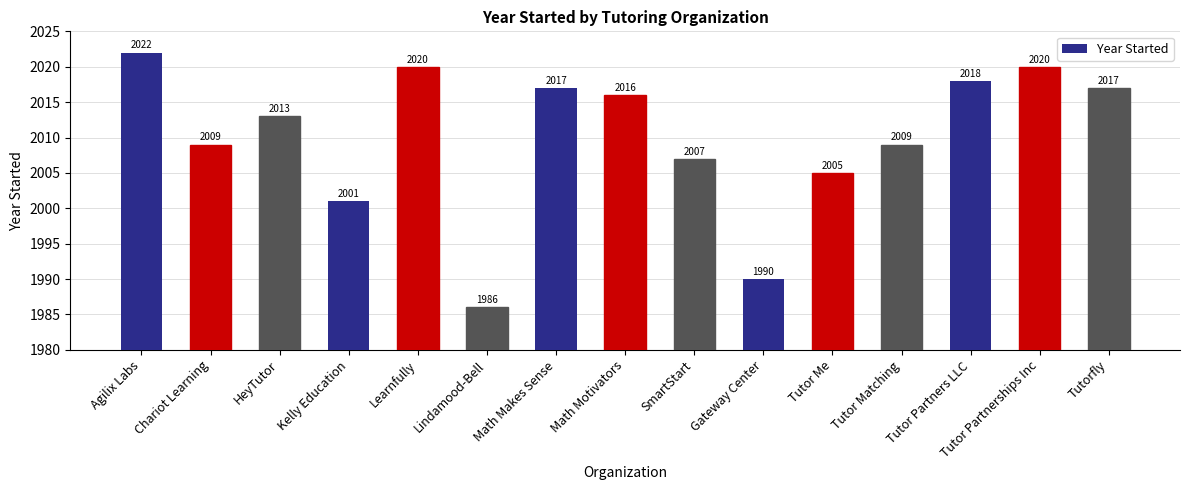

What is the label of the 4th bar from the right?

Tutor Matching